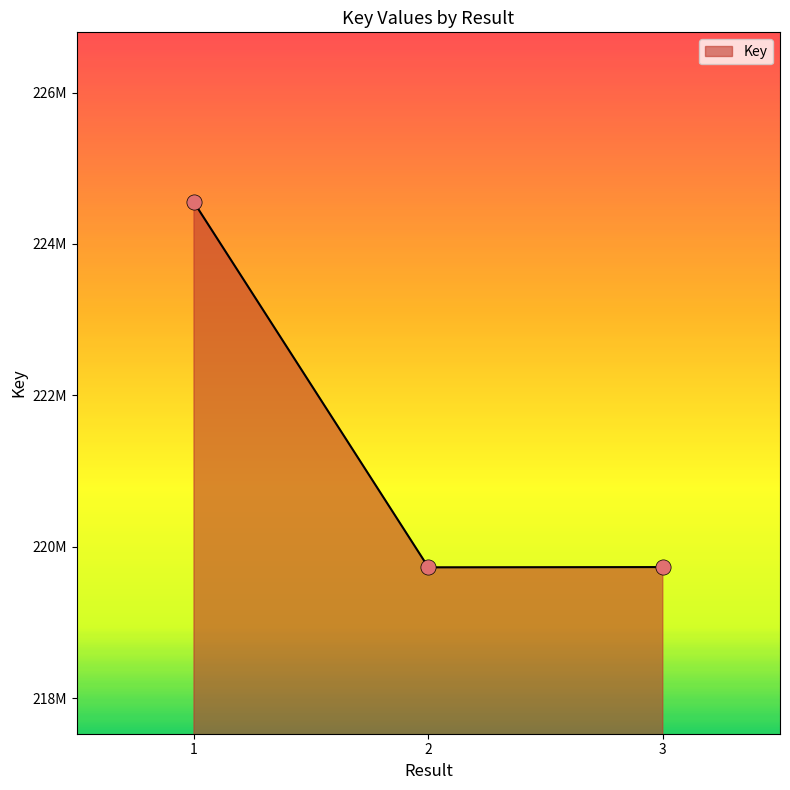

Between 2 and 3, which is larger?

3